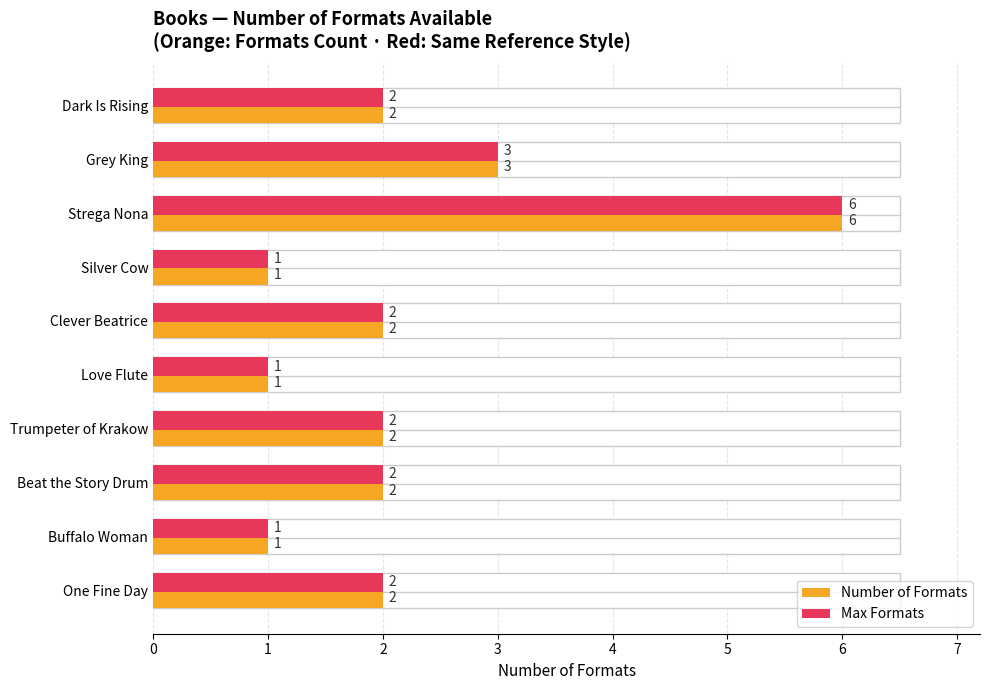

What is the total value across all series at Grey King?

6